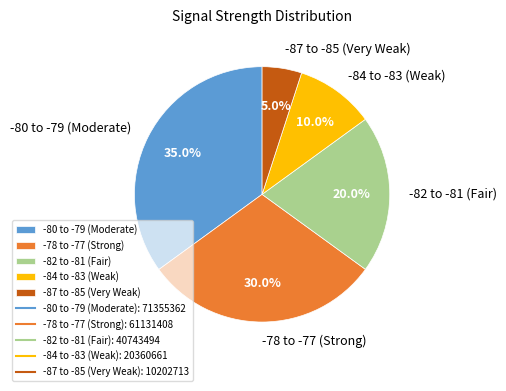

Approximately how many times larger is the value at -82 to -81 (Fair) compared to -78 to -77 (Strong)?

0.7